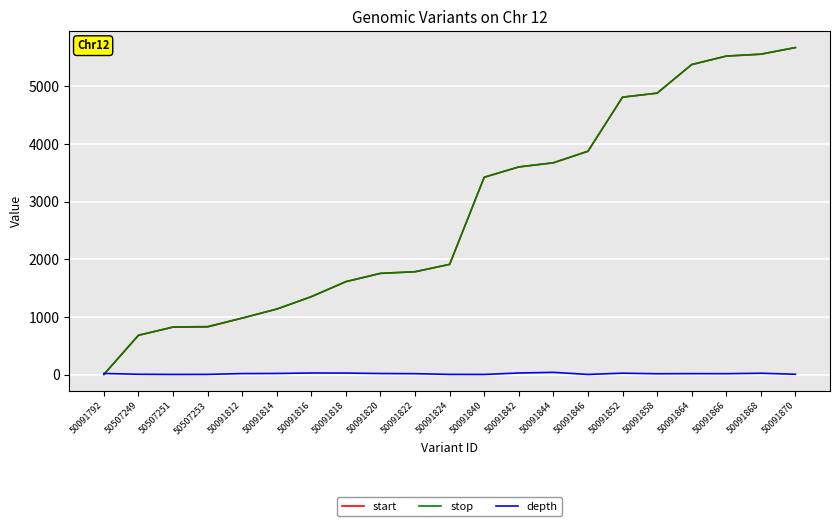

At which label is start closest to 2837?

50091840